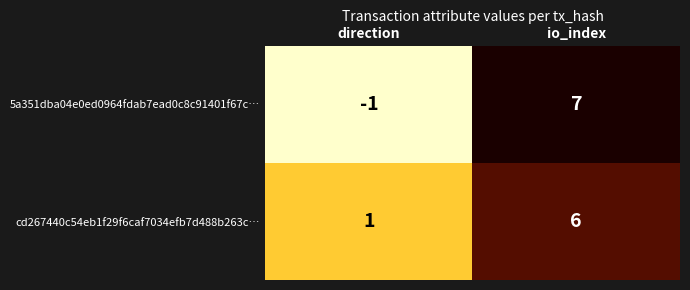

The 5a351dba04e0ed0964fdab7ead0c8c91401f67c… series shows 4 at io_index. True or false?

False